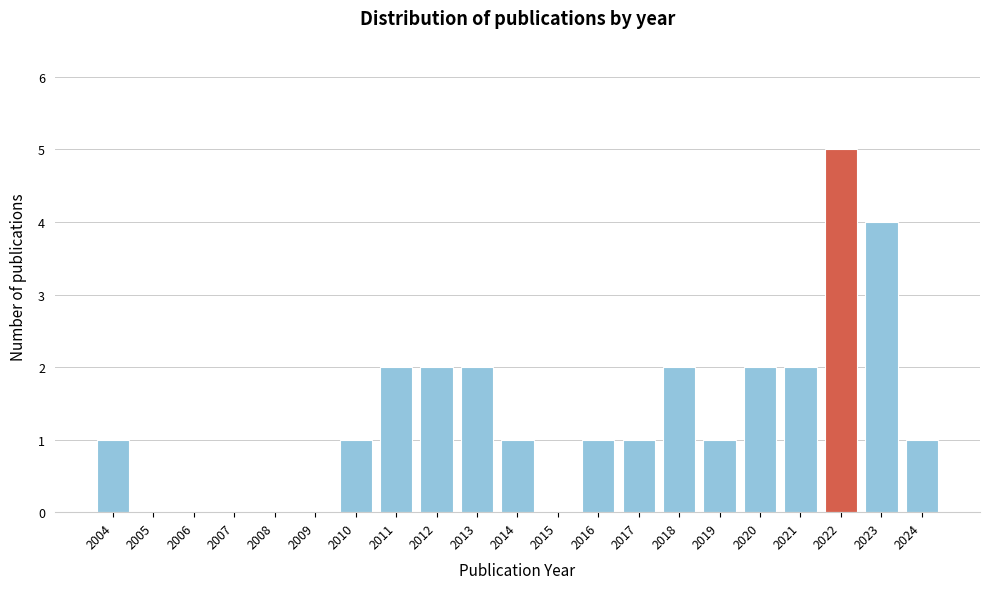

Reading right to left, list all the values displayed in this chart.

2024=1	2023=4	2022=5	2021=2	2020=2	2019=1	2018=2	2017=1	2016=1	2015=0	2014=1	2013=2	2012=2	2011=2	2010=1	2009=0	2008=0	2007=0	2006=0	2005=0	2004=1